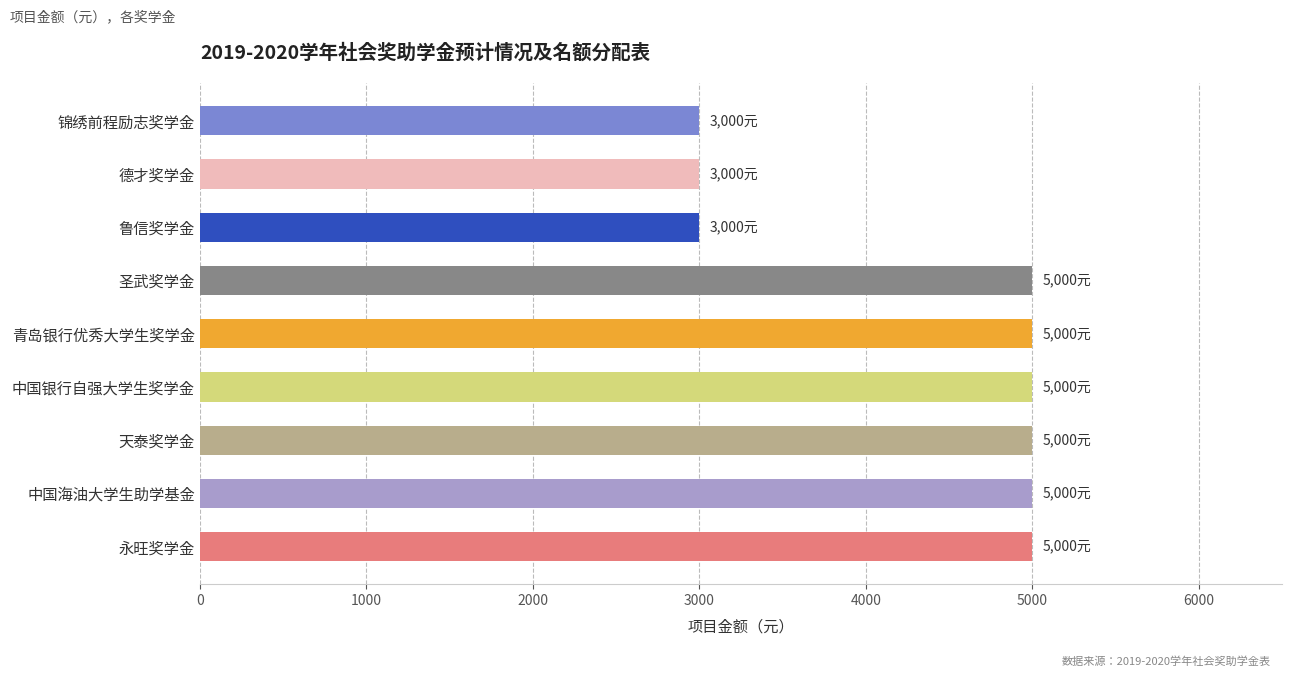

What is the difference between the maximum and minimum values?

2000